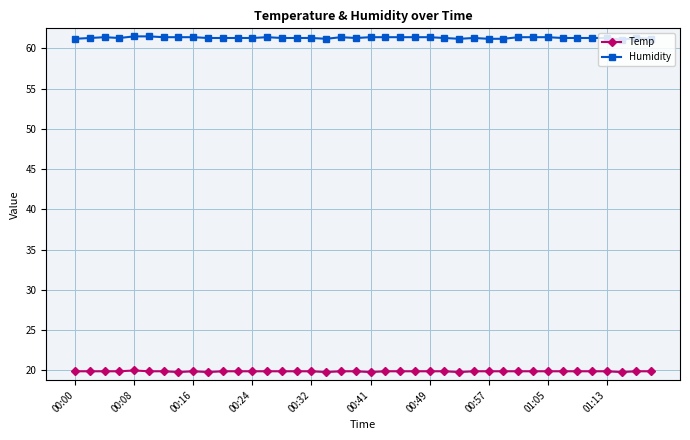

Rank the series by their average value, from highest to lowest.

Humidity, Temp